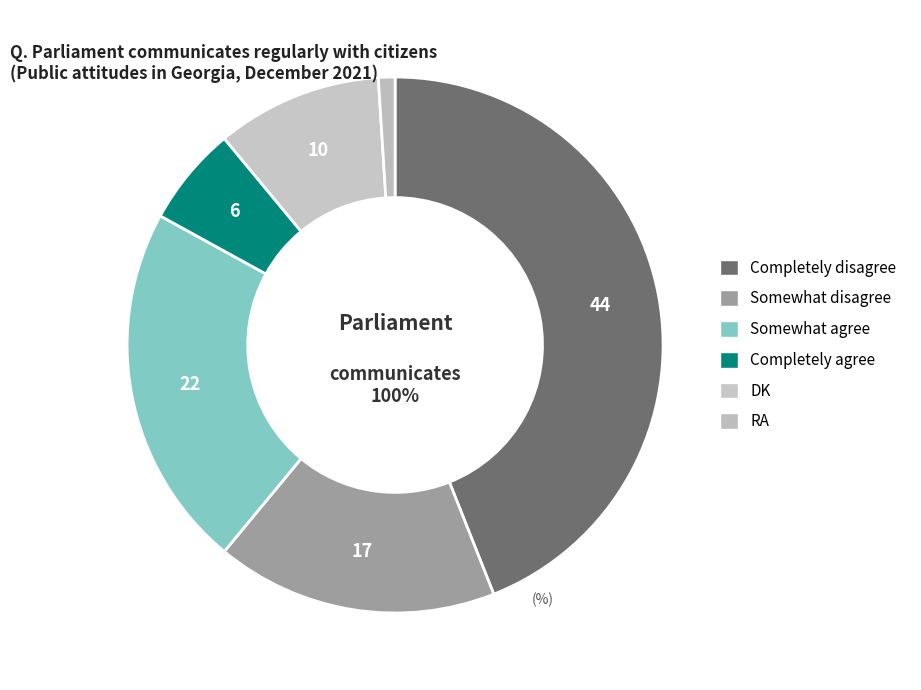

How many slices are in this pie chart?

6